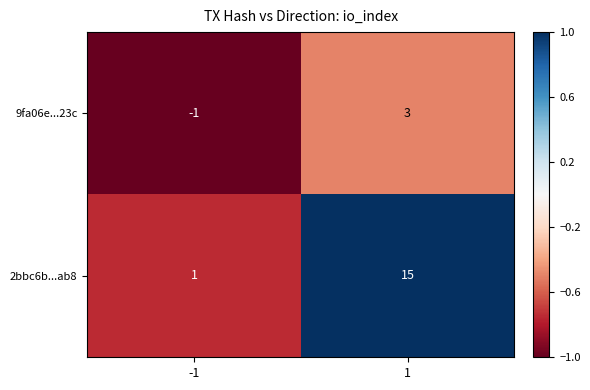

How many distinct data groups are displayed?

2